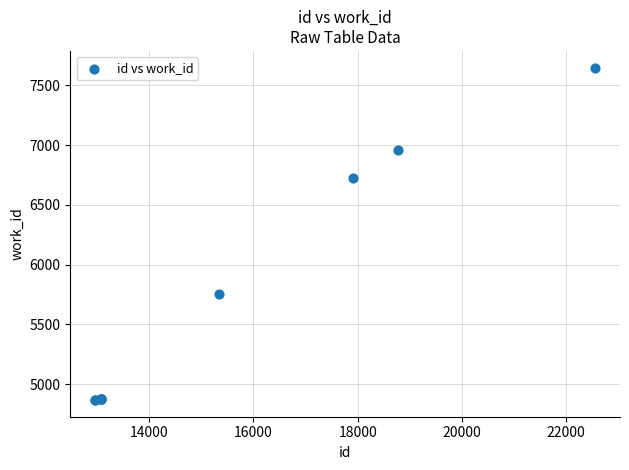

What Y value in the scatter plot is closest to 6257?

6727